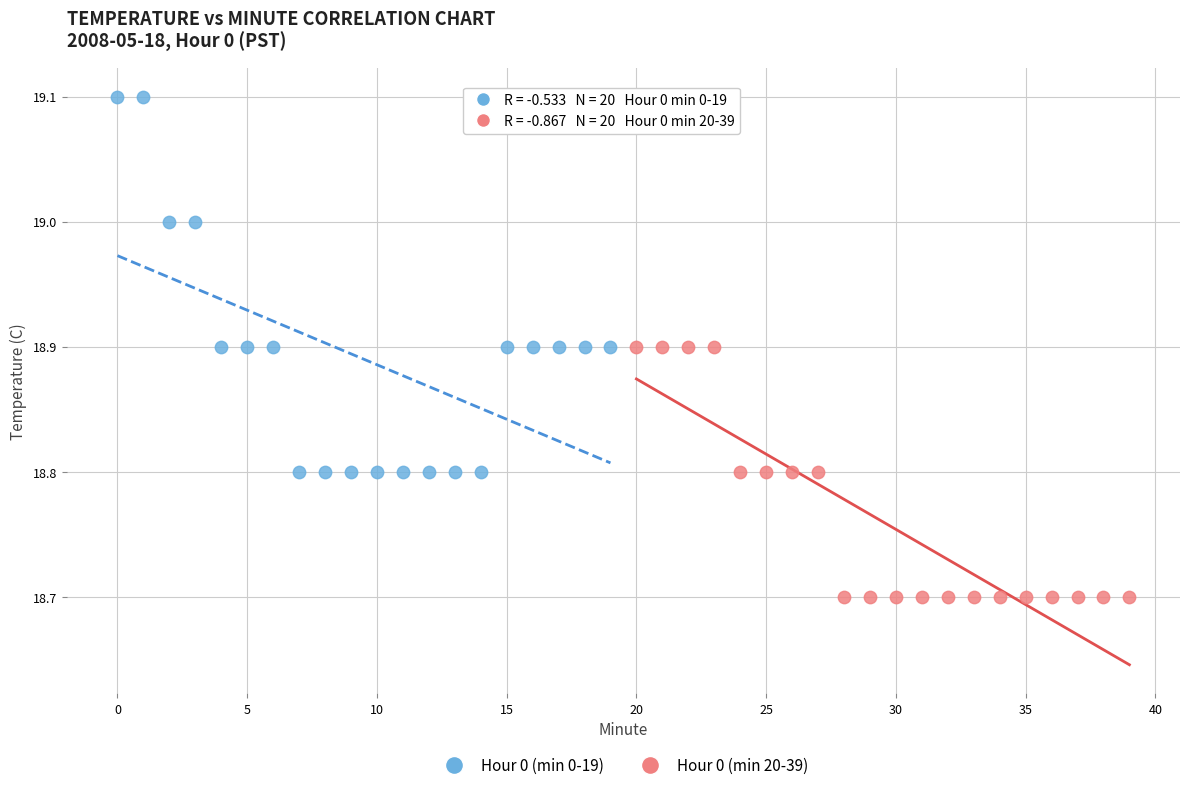

Which series has the widest spread of Y values?

Hour 0 (min 0-19)